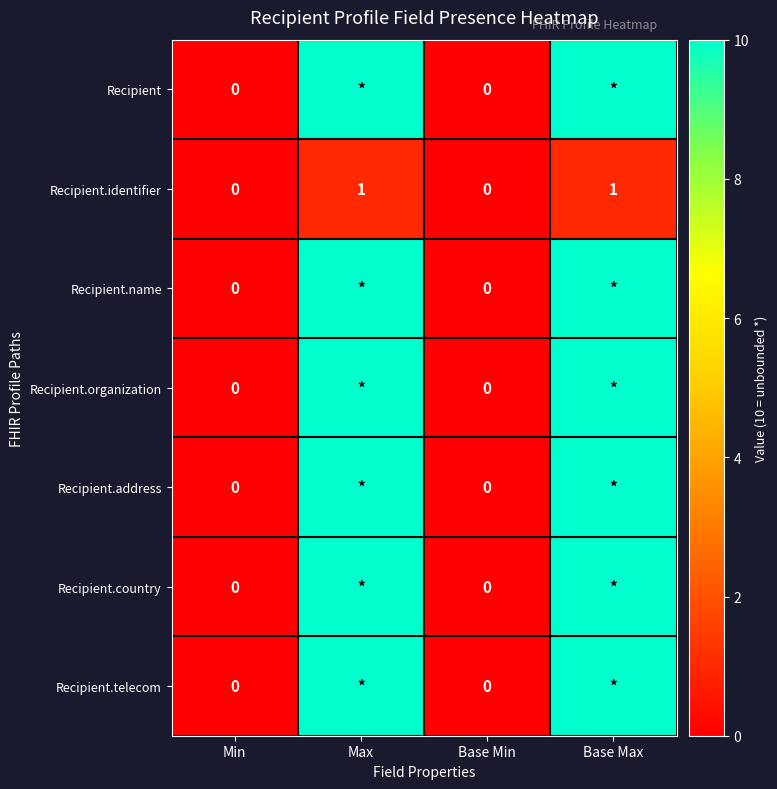

Count the Recipient.identifier values in the range 0 to 1.

4